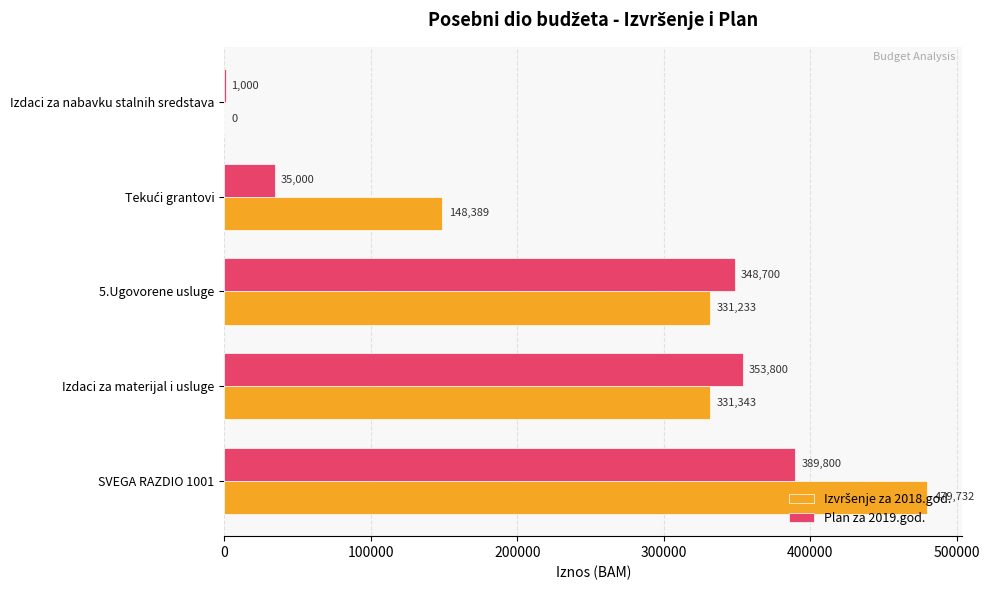

At which category is the sum across all series the highest?

SVEGA RAZDIO 1001